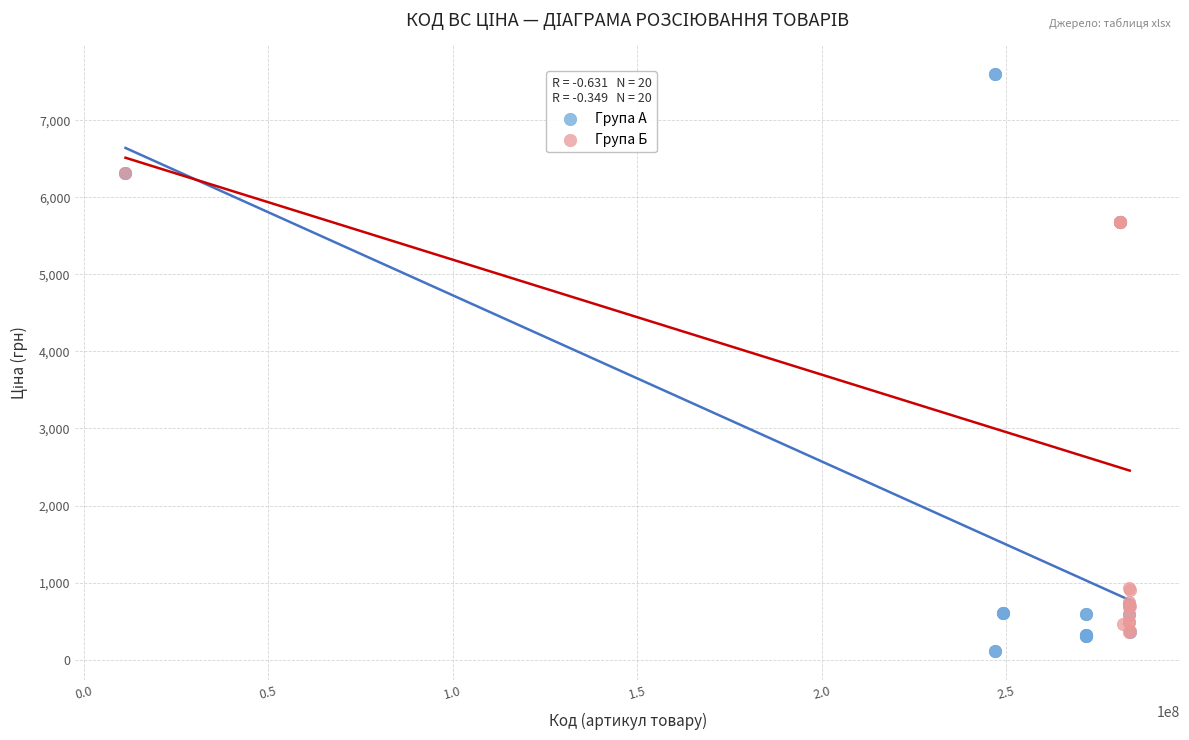

Which series has the widest spread of Y values?

Група А